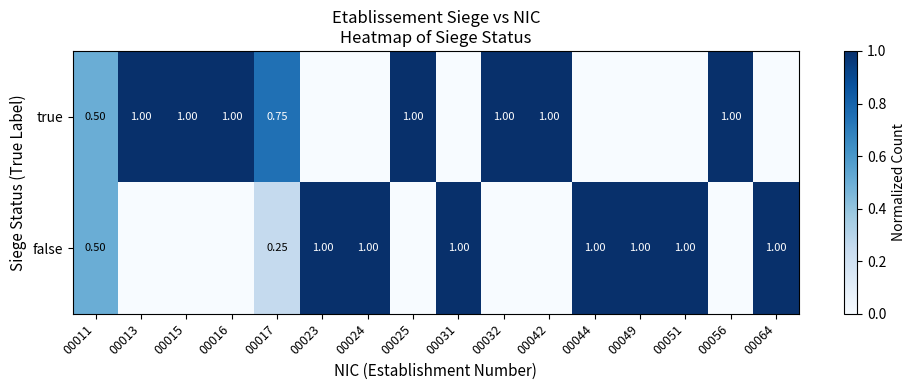

What is the difference between the maximum and minimum values in the false series?

1.0